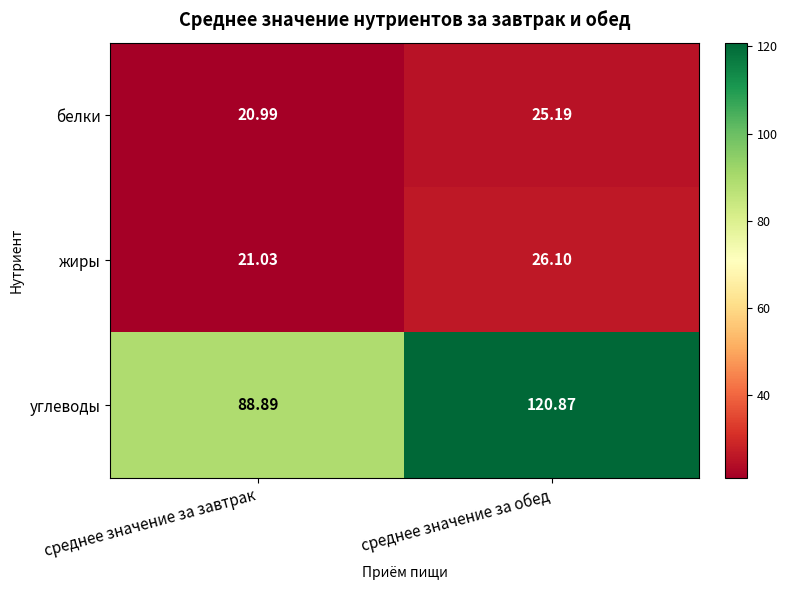

Which label corresponds to the largest value in the chart?

среднее значение за обед